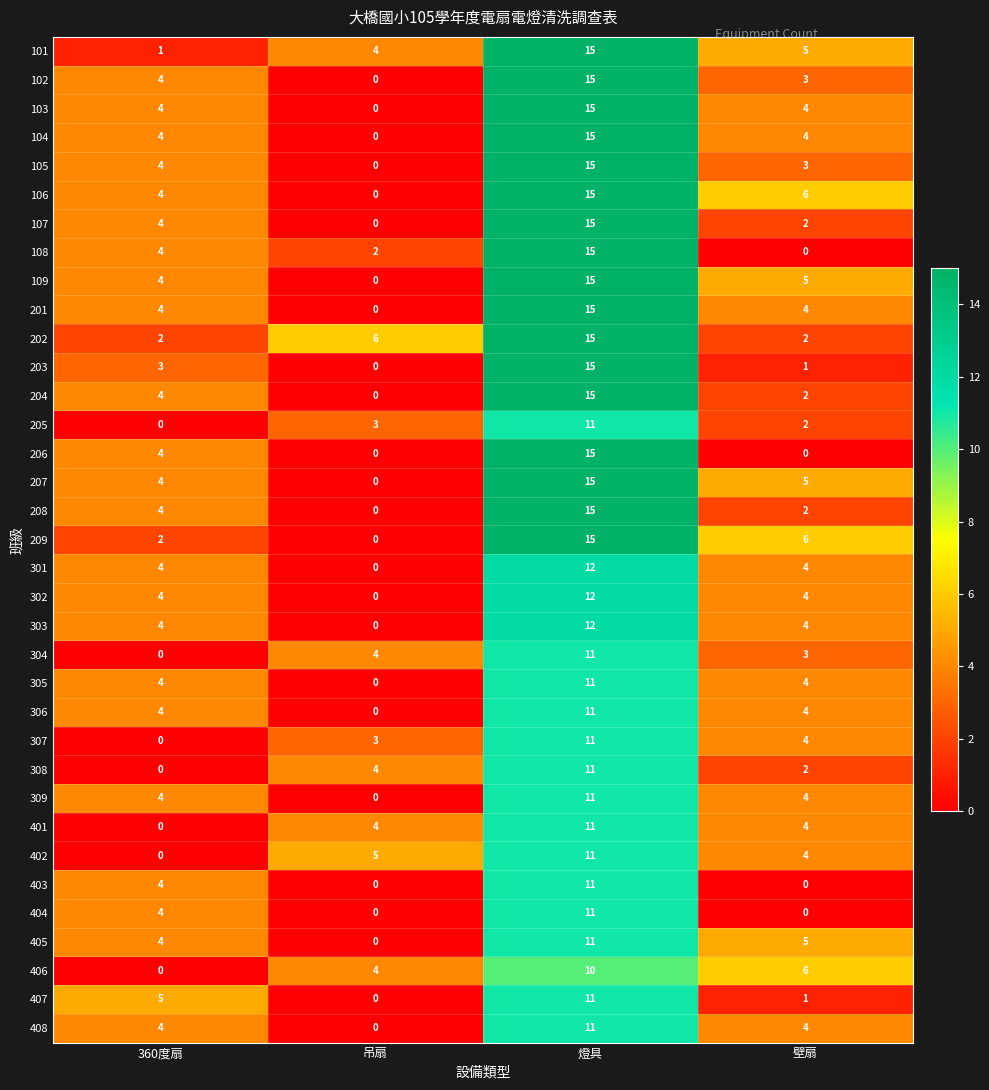

Rank the categories by 106 value from highest to lowest.

燈具, 壁扇, 360度扇, 吊扇